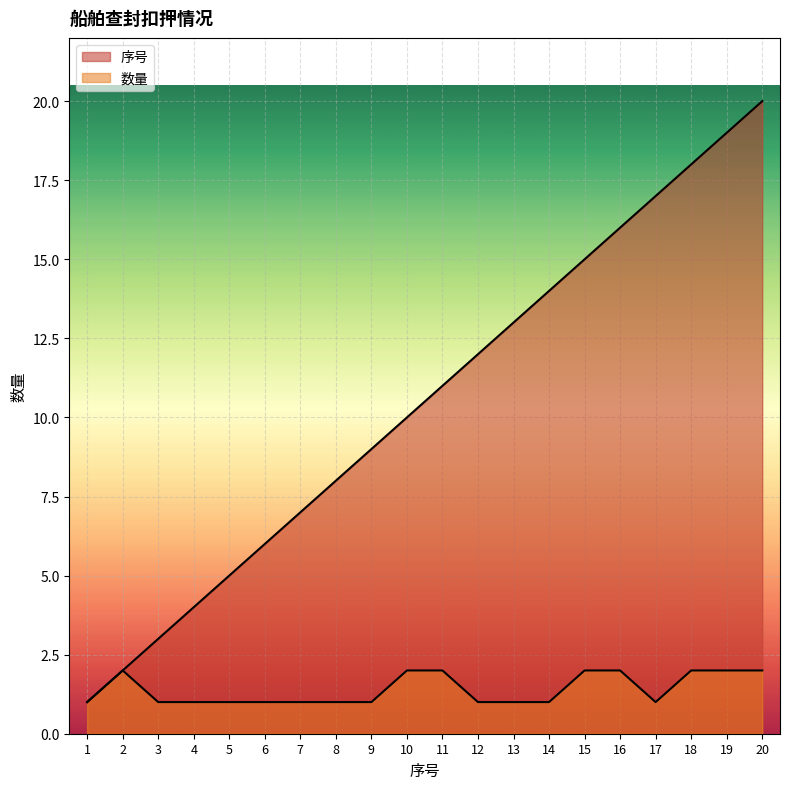

Count the 数量 values in the range 1 to 2.

20